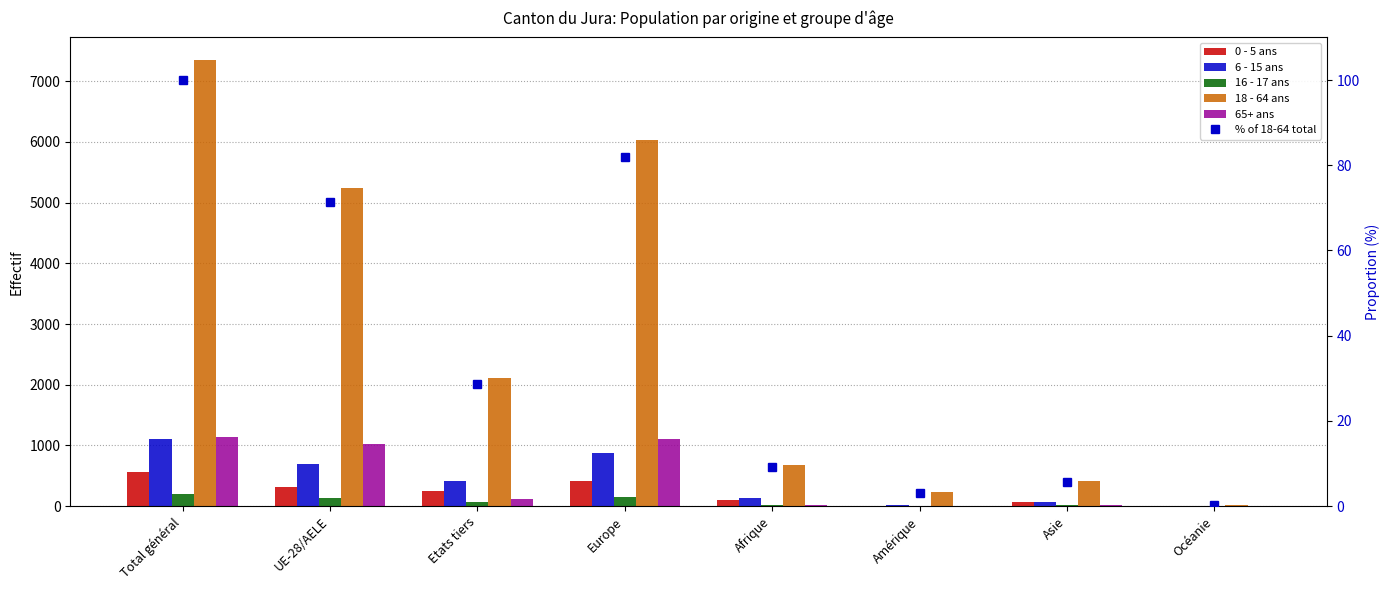

Reading left to right, transcribe all the data shown in this chart.

0 - 5 ans: Total général=570.0	UE-28/AELE=315.0	Etats tiers=255.0	Europe=406.0	Afrique=94.0	Amérique=8.0	Asie=61.0	Océanie=1.0
6 - 15 ans: Total général=1112.0	UE-28/AELE=701.0	Etats tiers=411.0	Europe=880.0	Afrique=135.0	Amérique=19.0	Asie=76.0	Océanie=2.0
16 - 17 ans: Total général=194.0	UE-28/AELE=131.0	Etats tiers=63.0	Europe=158.0	Afrique=13.0	Amérique=8.0	Asie=15.0	Océanie=0.0
18 - 64 ans: Total général=7355.0	UE-28/AELE=5245.0	Etats tiers=2110.0	Europe=6024.0	Afrique=672.0	Amérique=225.0	Asie=419.0	Océanie=12.0
65+ ans: Total général=1143.0	UE-28/AELE=1029.0	Etats tiers=114.0	Europe=1108.0	Afrique=11.0	Amérique=10.0	Asie=13.0	Océanie=0.0
% of 18-64 total: Total général=100.0	UE-28/AELE=71.3	Etats tiers=28.7	Europe=81.9	Afrique=9.1	Amérique=3.1	Asie=5.7	Océanie=0.2